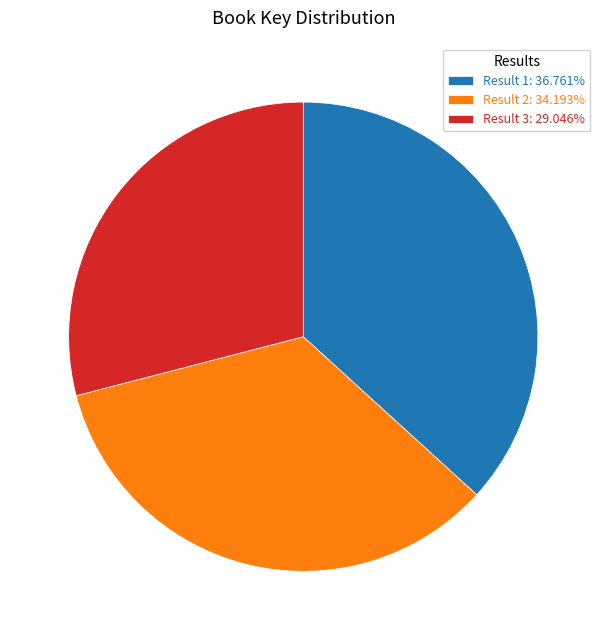

Combined, do Result 3: 29.046% and Result 2: 34.193% account for over 50%?

Yes